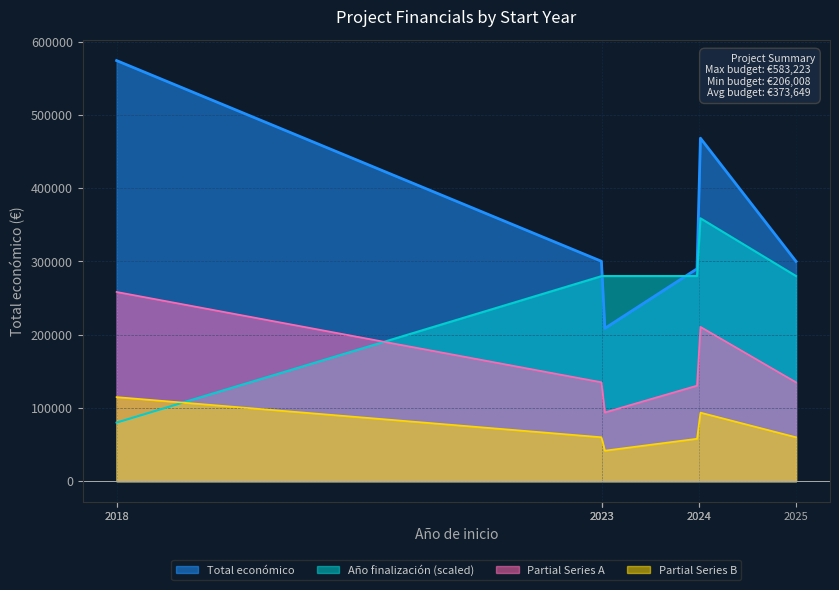

Rank the series by their maximum value, from highest to lowest.

Total económico, Año finalización (scaled), Partial Series A, Partial Series B